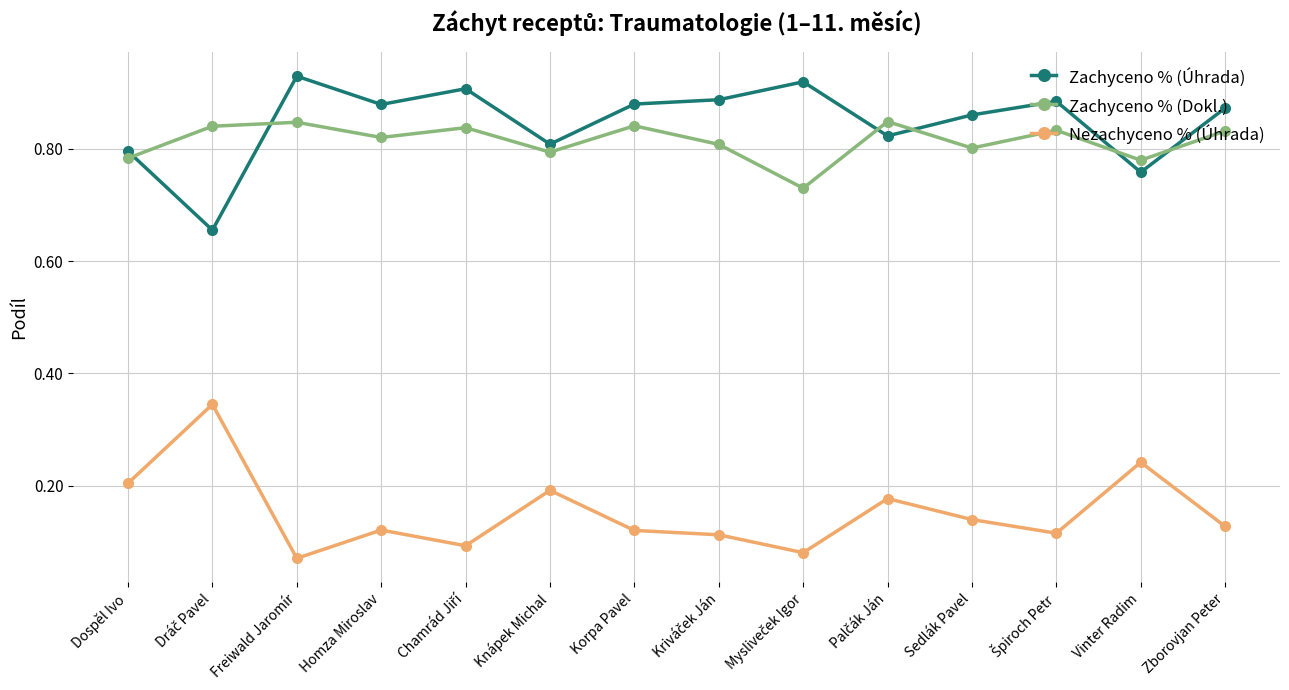

What are all the series names shown in the legend?

Zachyceno % (Úhrada), Zachyceno % (Dokl.), Nezachyceno % (Úhrada)